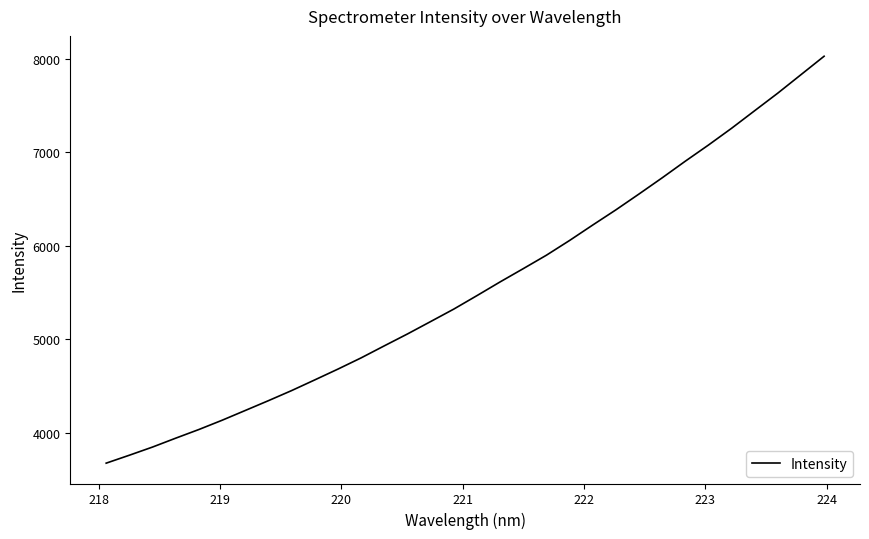

What is the greatest value displayed?

8029.1